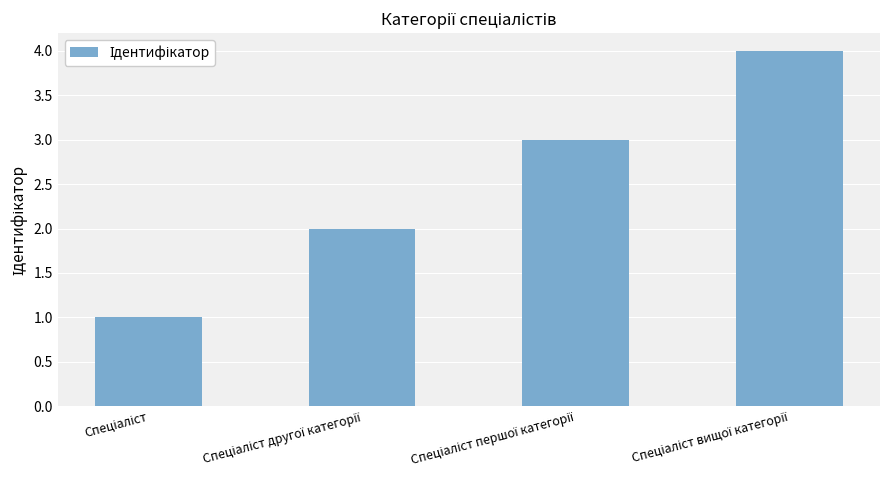

What is the difference between the maximum and minimum values?

3